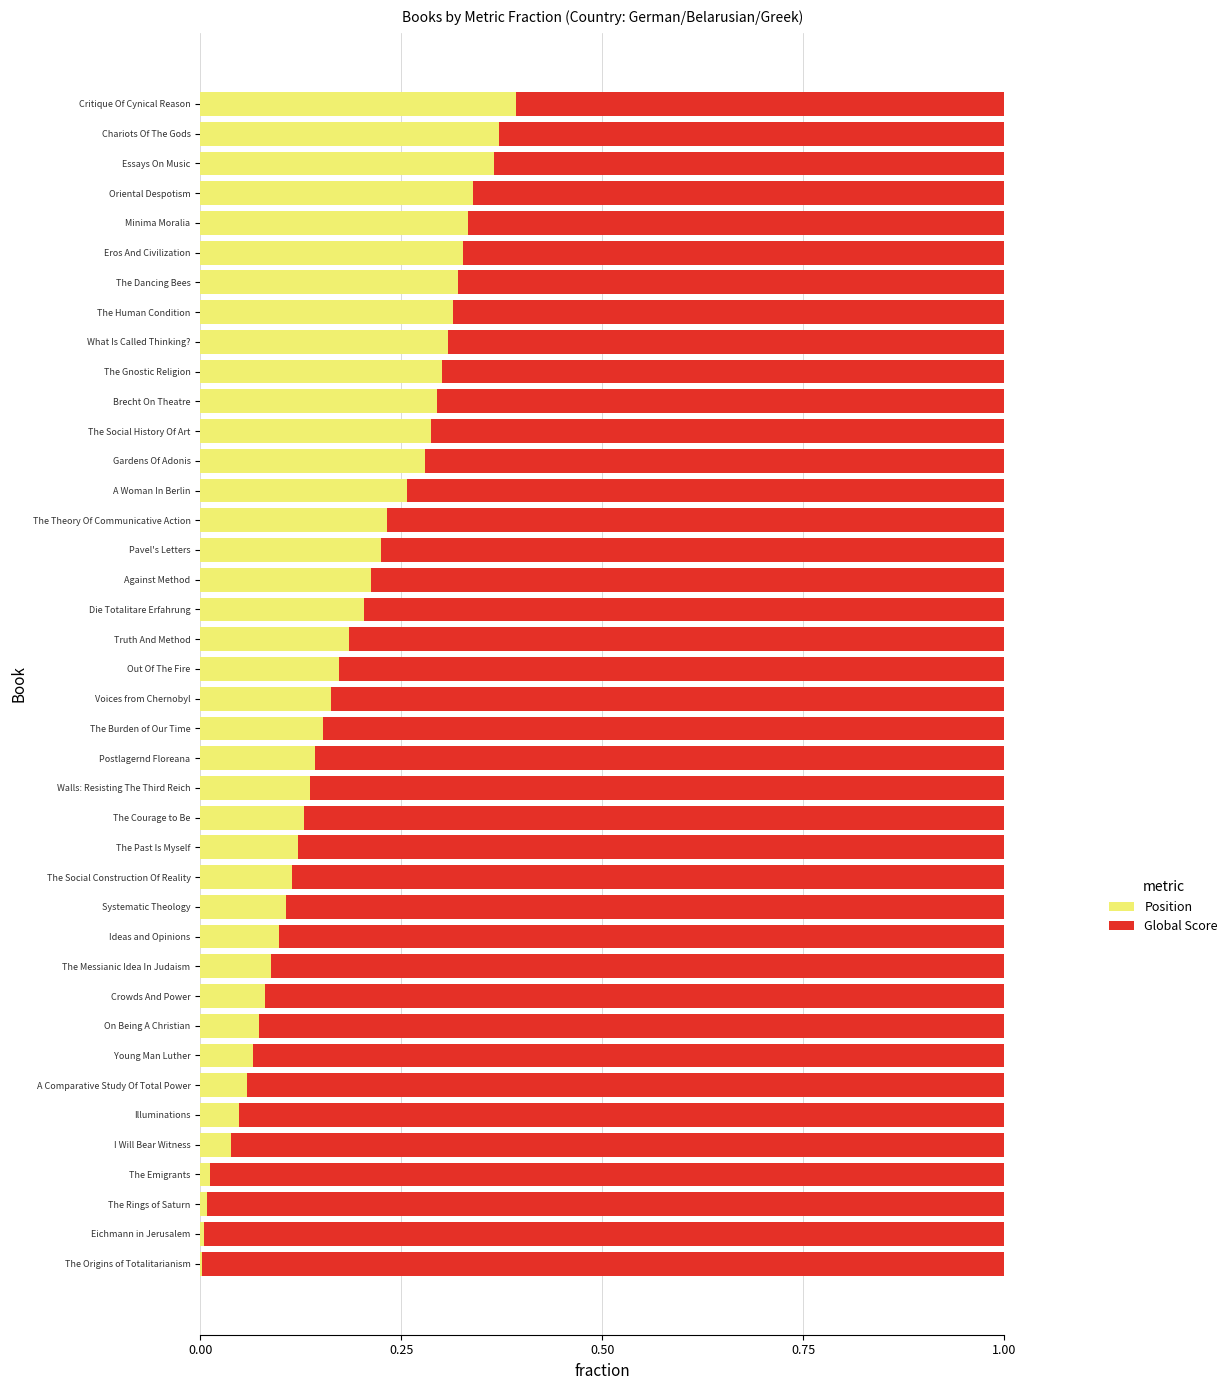

What is the sum of the Position values at A Woman In Berlin and Die Totalitare Erfahrung?

0.5